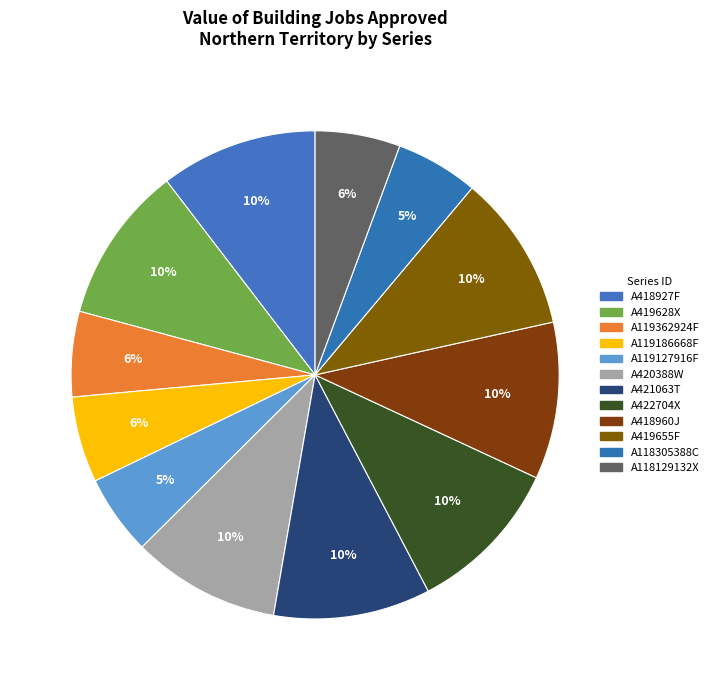

What percentage is NOT represented by A418927F?

89.6%